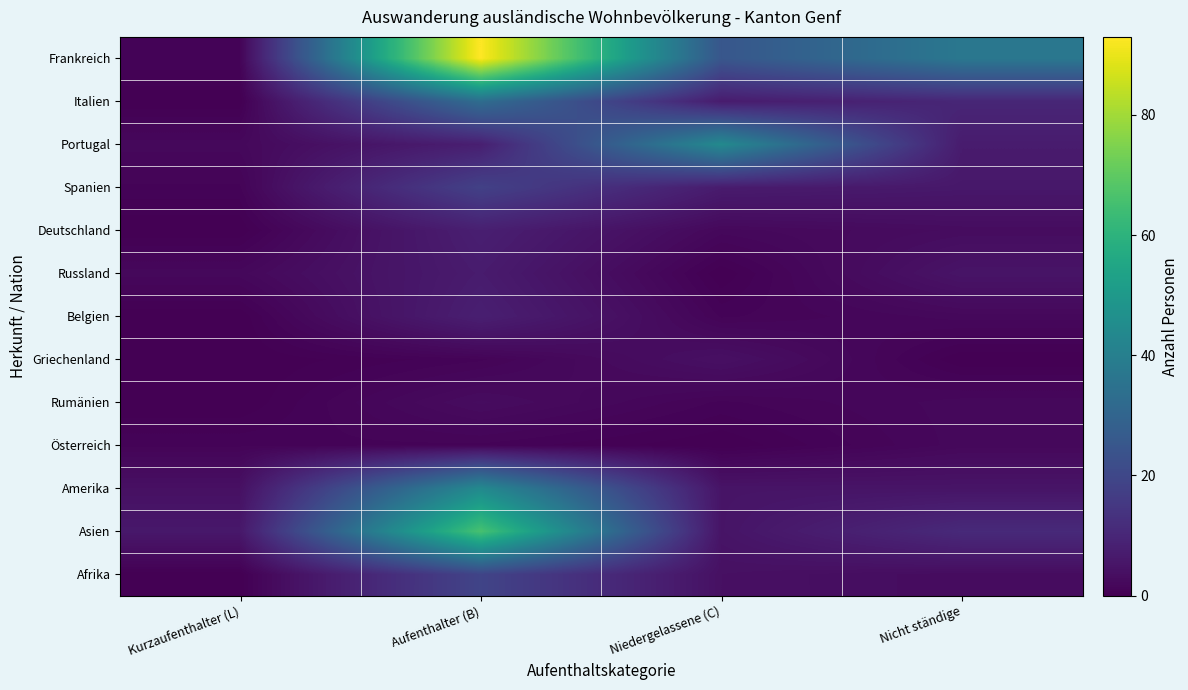

What is the total value across all series at Kurzaufenthalter (L)?

17